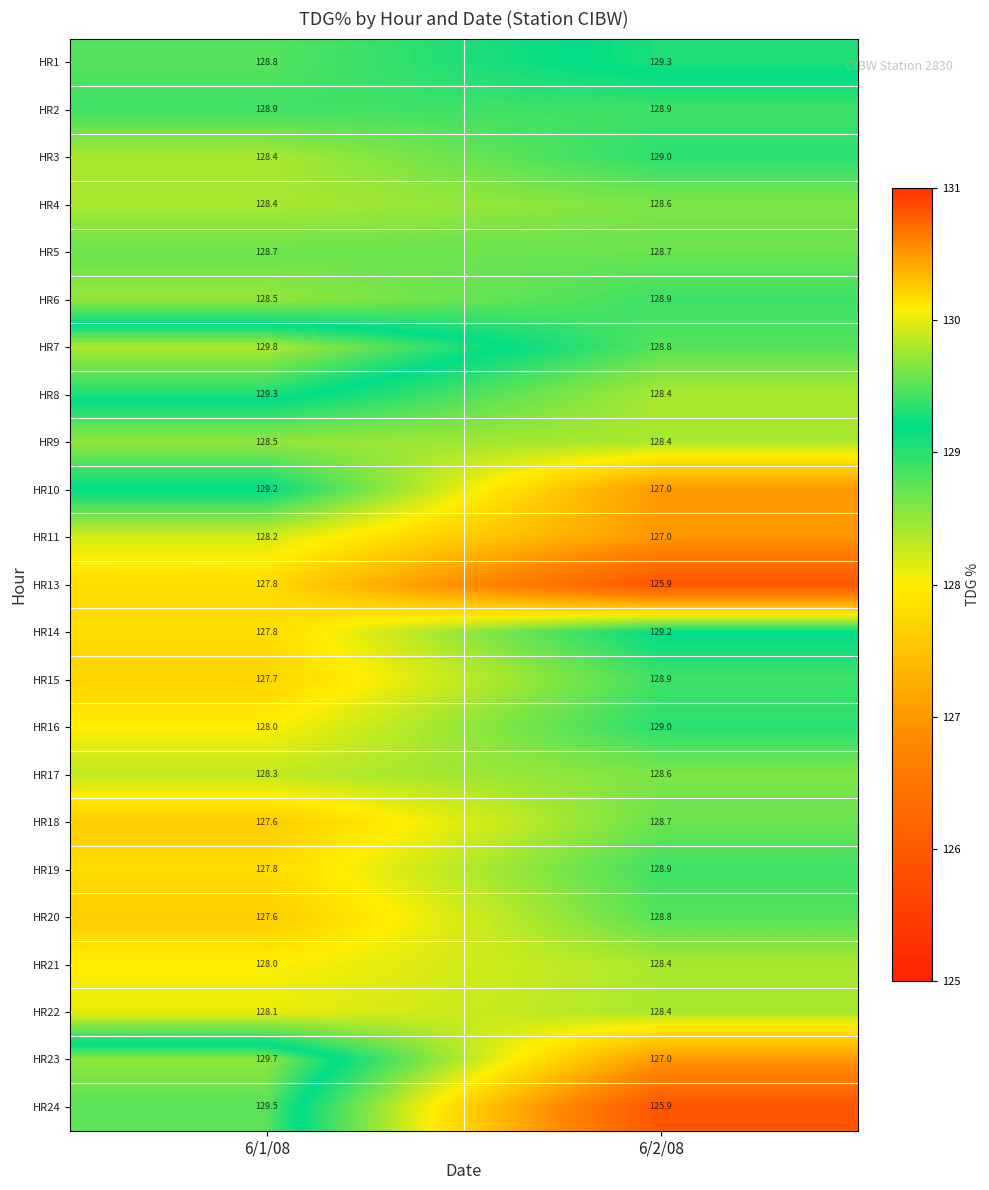

What is the spread (max minus min) of values at 6/1/08?

2.2